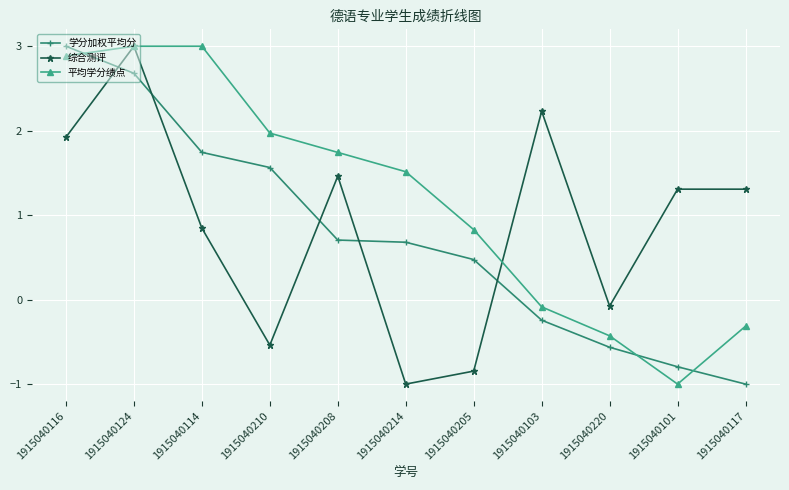

Rank the series by their average value, from highest to lowest.

平均学分绩点, 综合测评, 学分加权平均分